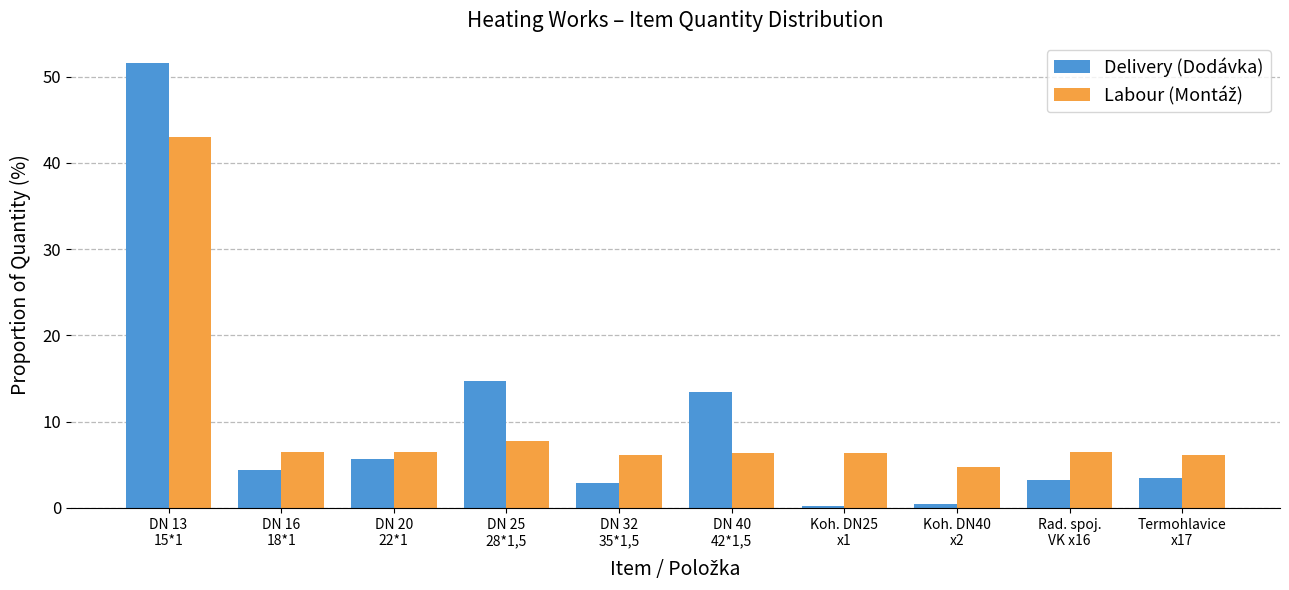

What is the label of the 7th bar from the right?

DN 25
28*1,5